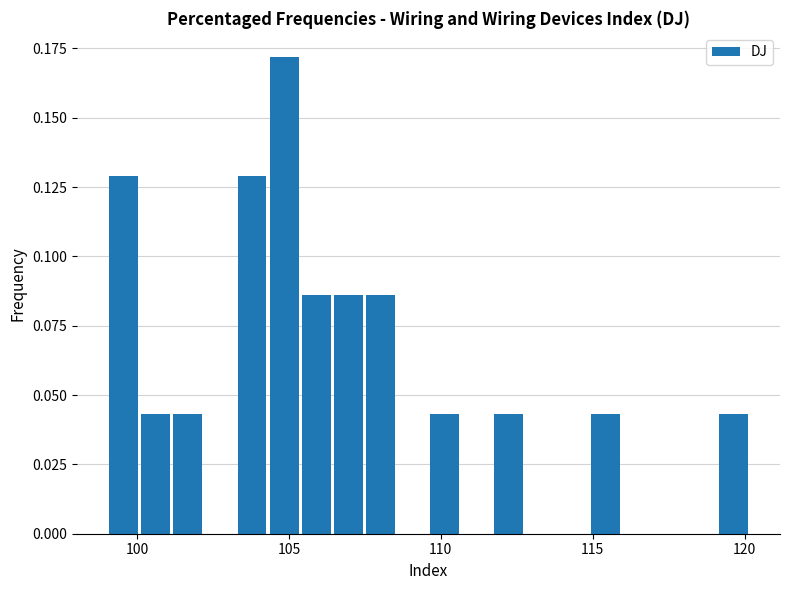

Around what value on the x-axis is the tallest bar? Give the approximate position of its centre, as read against the axis.

105.0